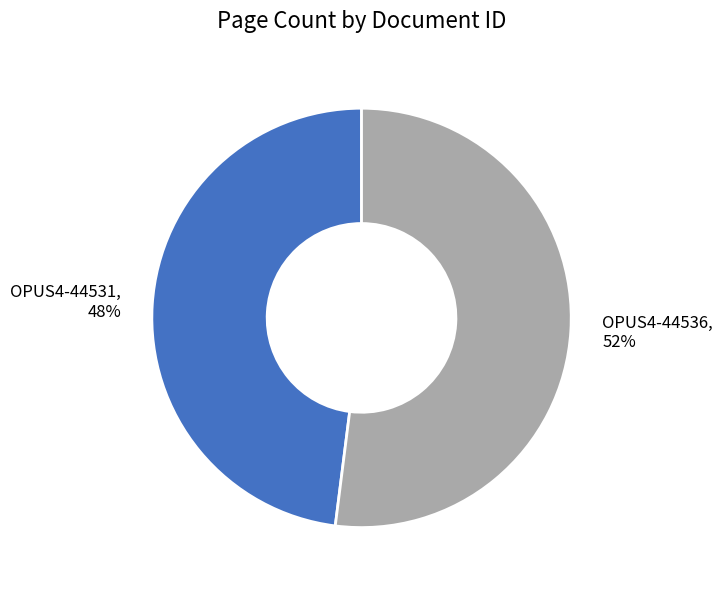

Count the number of slices in the pie.

2